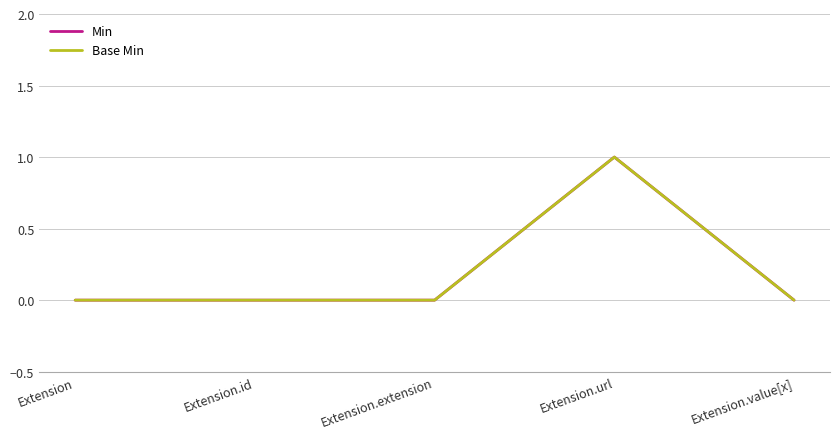

True or false: Base Min and Min intersect in this chart.

False